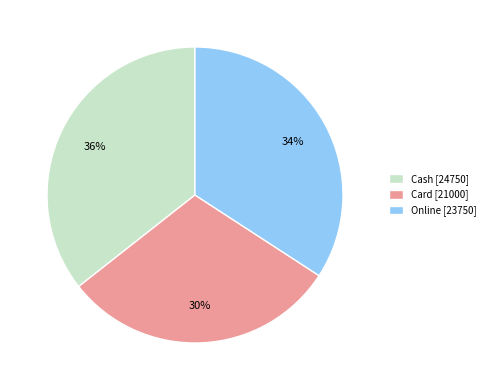

Is it true that Card is 43% of the pie?

False